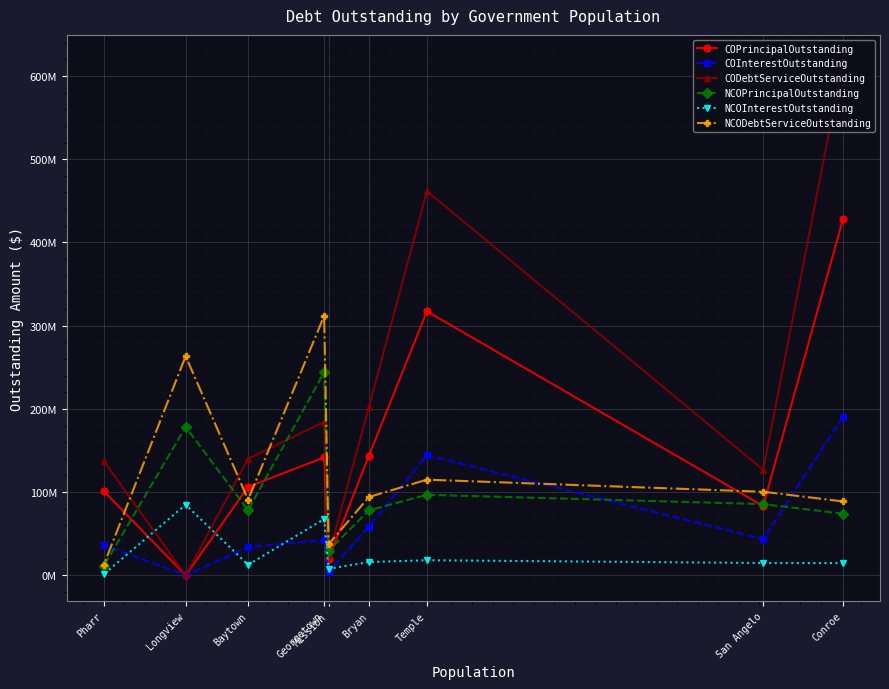

Reading left to right, transcribe all the data shown in this chart.

COPrincipalOutstanding: Conroe=428125000.0	San Angelo=83340000.0	Temple=317200000.0	Bryan=143800000.0	Mission=20040000.0	Georgetown=141715000.0	Baytown=106325000.0	Longview=0.0	Pharr=101300000.0
COInterestOutstanding: Conroe=190267641.7	San Angelo=43484706.5	Temple=144485450.6	Bryan=58452142.9	Mission=4324637.5	Georgetown=42639813.6	Baytown=33926387.8	Longview=0.0	Pharr=36222400.0
CODebtServiceOutstanding: Conroe=618392641.7	San Angelo=126824706.5	Temple=461685450.6	Bryan=202252142.9	Mission=24364637.5	Georgetown=184354813.6	Baytown=140251387.8	Longview=0.0	Pharr=137522400.0
NCOPrincipalOutstanding: Conroe=74095000.0	San Angelo=85605000.0	Temple=96810000.0	Bryan=78120000.0	Mission=29445000.0	Georgetown=244075000.0	Baytown=78285000.0	Longview=178390000.0	Pharr=11187551.1
NCOInterestOutstanding: Conroe=14739025.0	San Angelo=14842681.3	Temple=18160990.5	Bryan=16001461.2	Mission=7865158.2	Georgetown=67685893.6	Baytown=12610534.4	Longview=84960547.9	Pharr=1317902.1
NCODebtServiceOutstanding: Conroe=88834025.0	San Angelo=100447681.3	Temple=114970990.5	Bryan=94121461.2	Mission=37310158.2	Georgetown=311760893.6	Baytown=90895534.4	Longview=263350547.9	Pharr=12505453.2